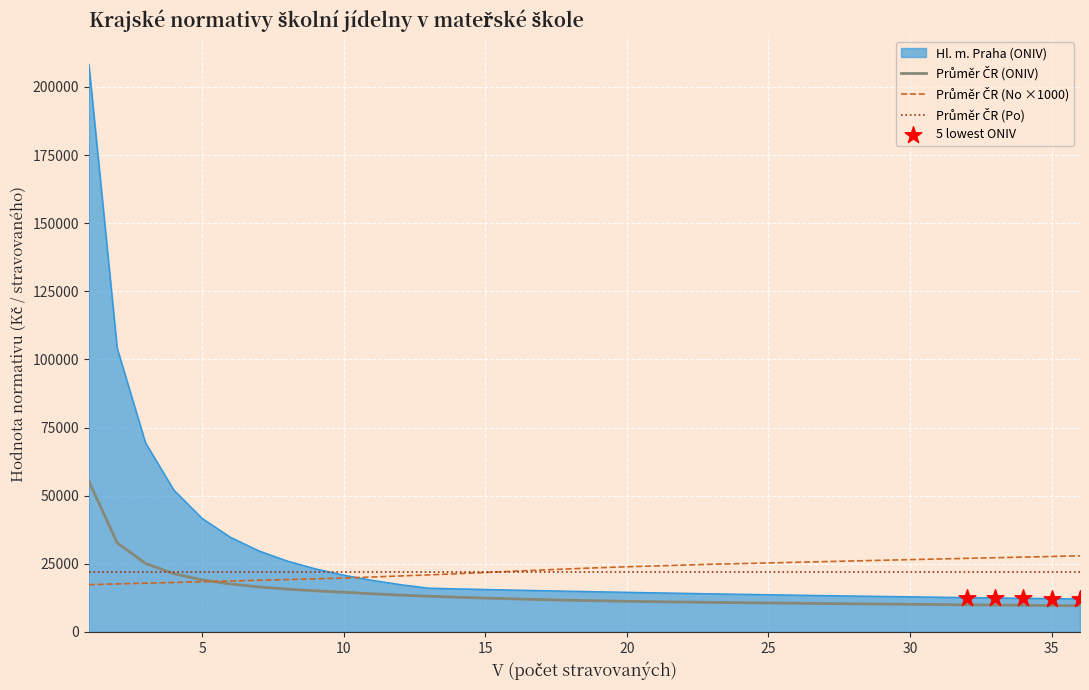

Which series has the largest total across all categories?

Hl. m. Praha (ONIV)